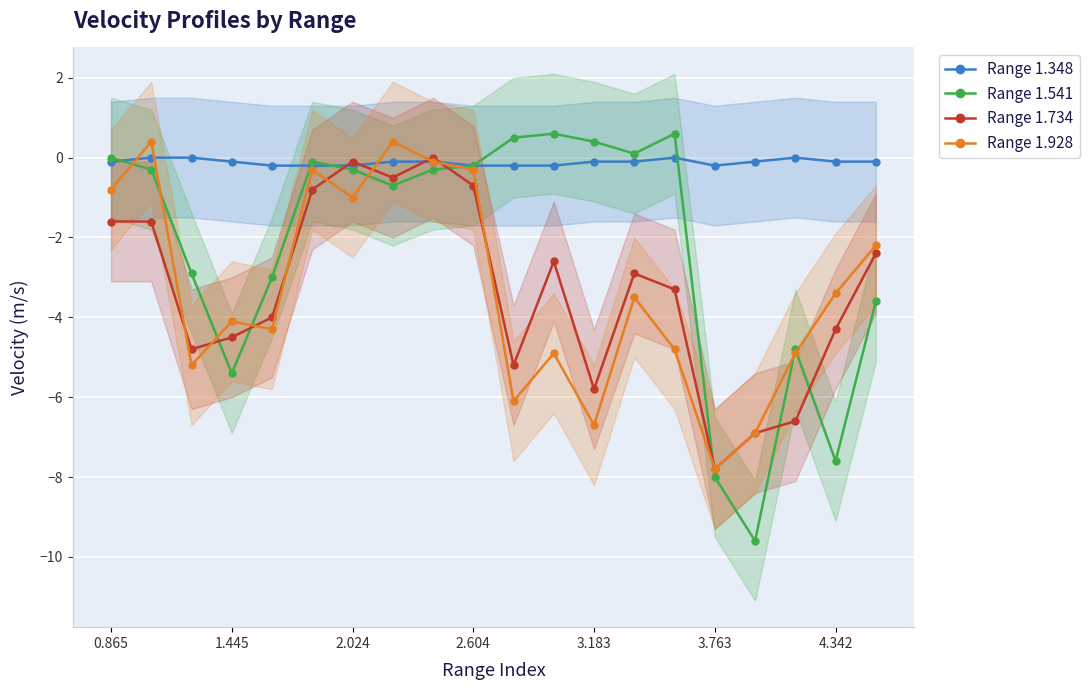

What is the value of the Range 1.541 point at the 8th from the left?

-0.7